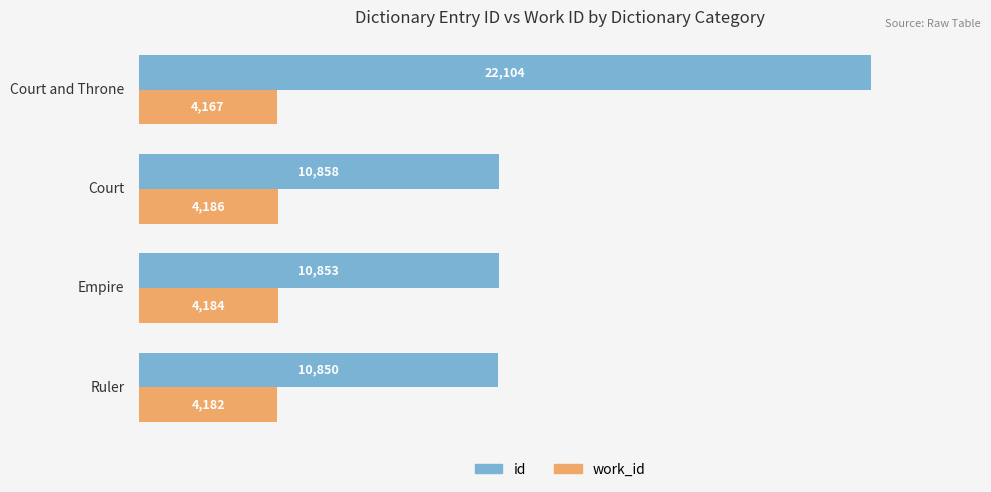

What is the highest value of the work_id series?

4186